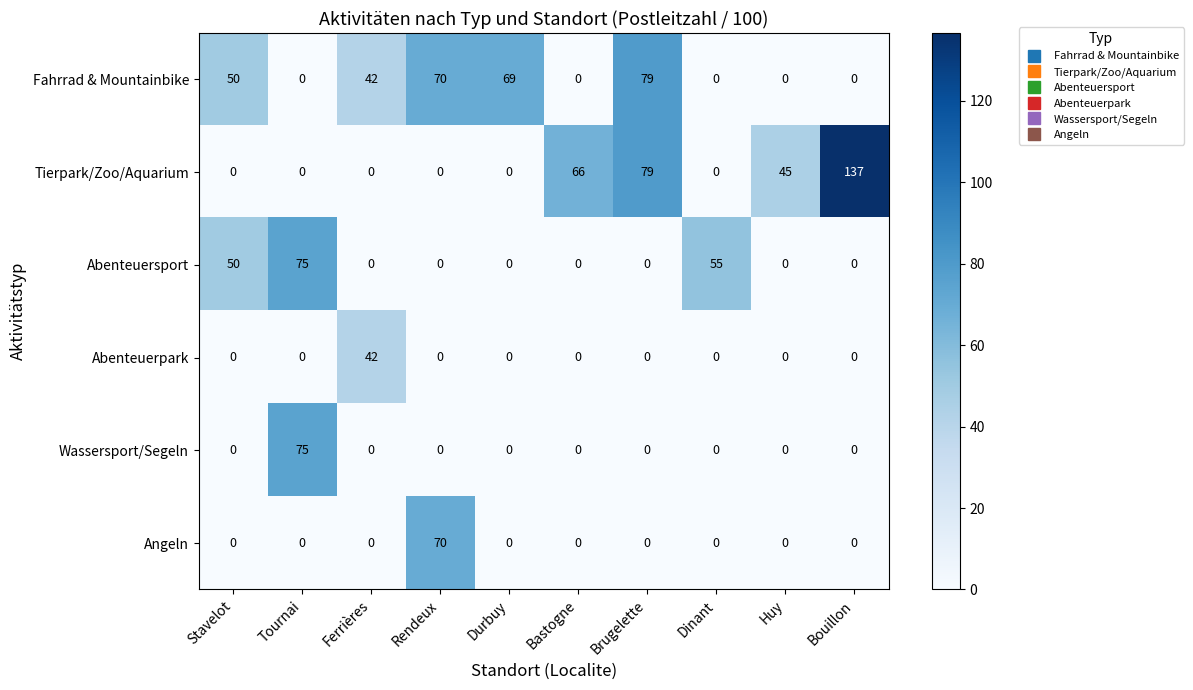

The value of Abenteuerpark at Durbuy is -26. True or false?

False